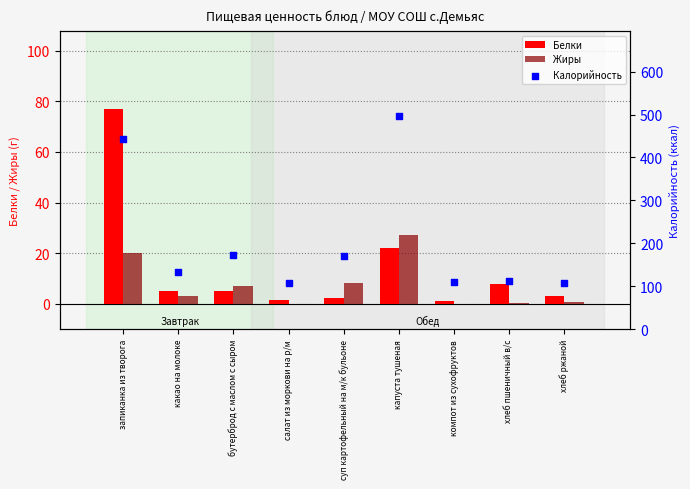

Which series reaches the maximum Y coordinate?

Калорийность